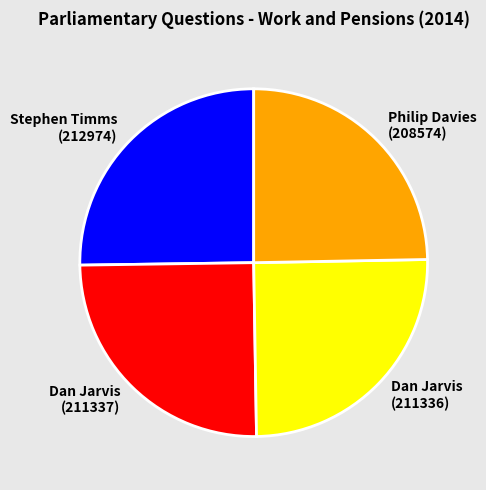

What is the ratio of the value at Stephen Timms (212974) to the value at Dan Jarvis (211336)?

1.0